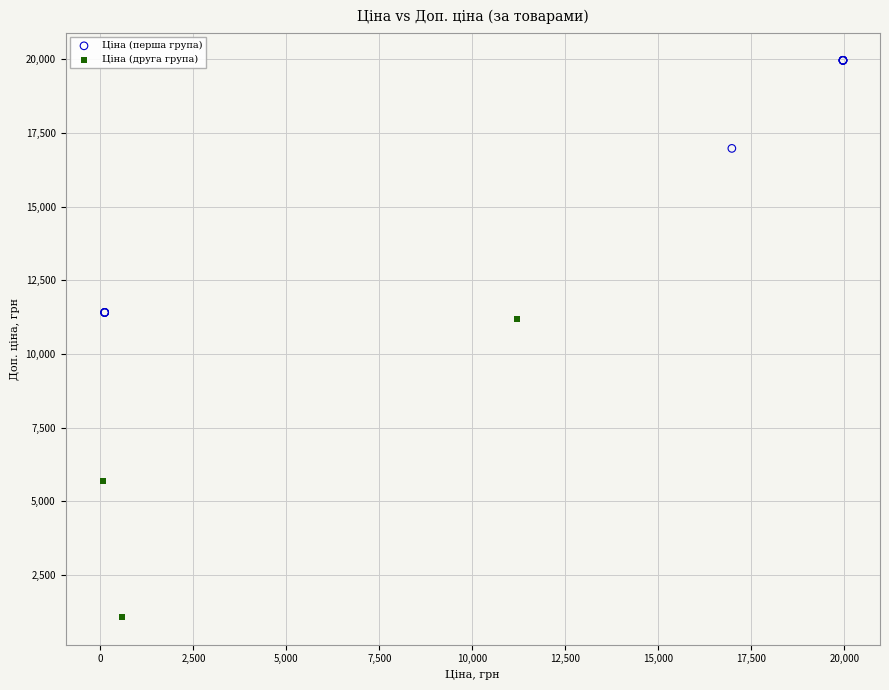

Which series contains the highest Y value?

Ціна (перша група)